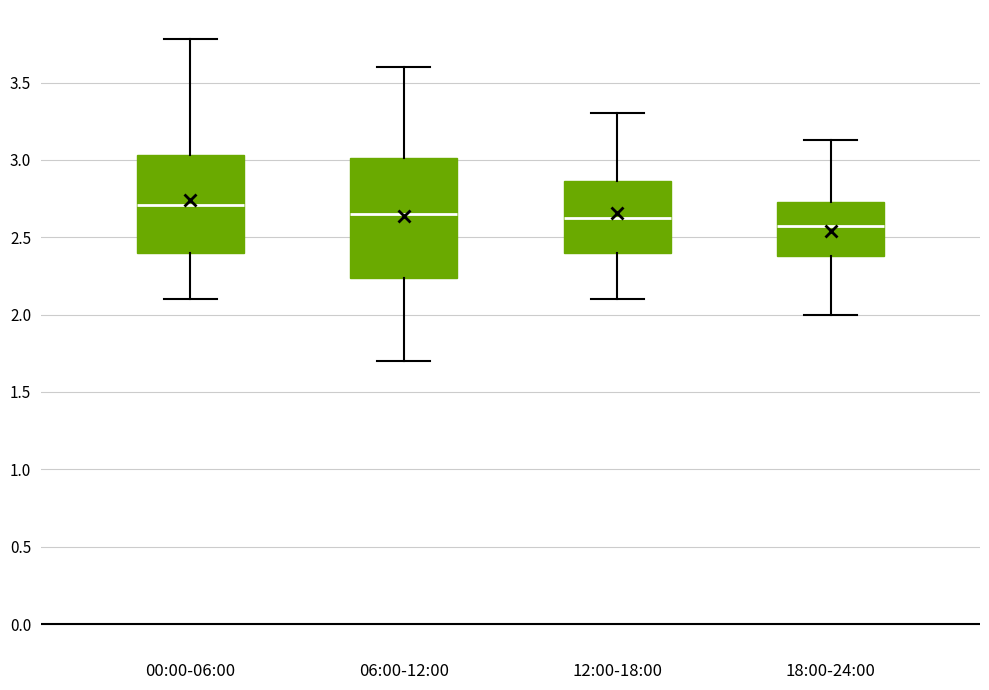

Where does the median line of the box for 12:00-18:00 sit on the y-axis? The values are not printed on the chart, so give them approximately, as read against the axis.

2.65